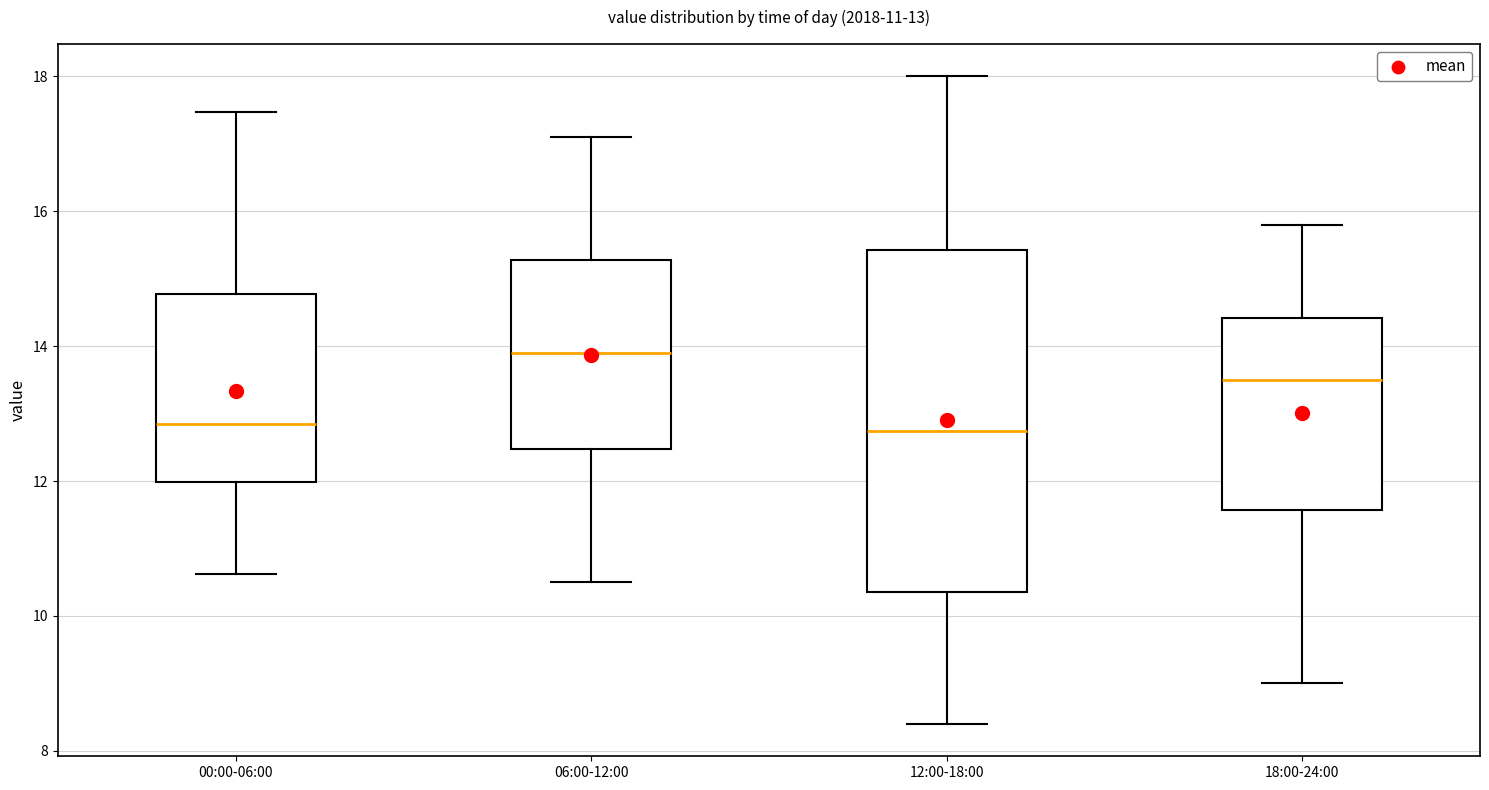

Which box is the tallest, from its lower edge to its upper edge?

12:00-18:00